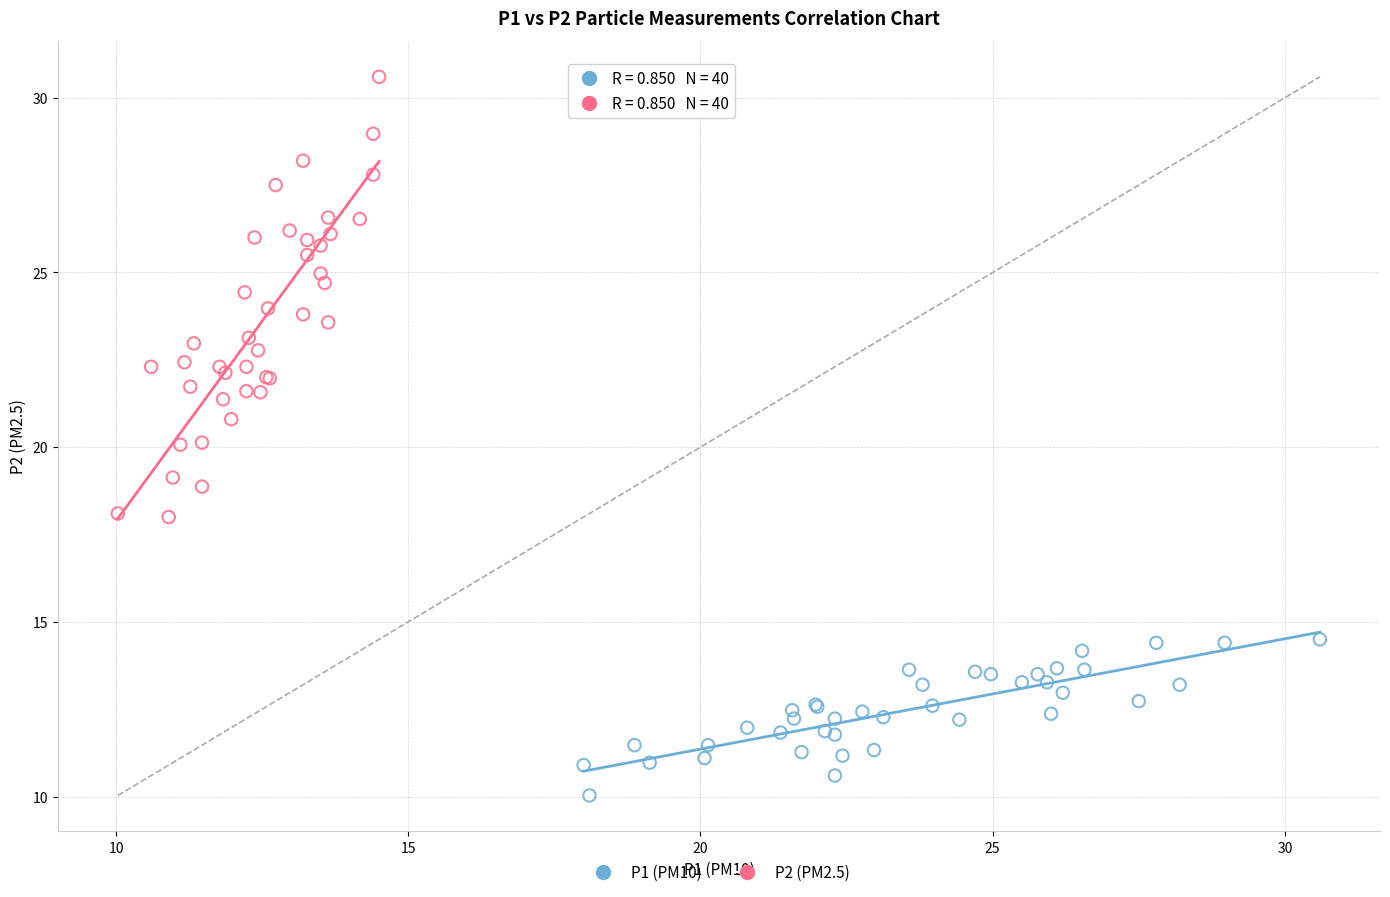

Which series contains the highest Y value?

P2 (PM2.5)